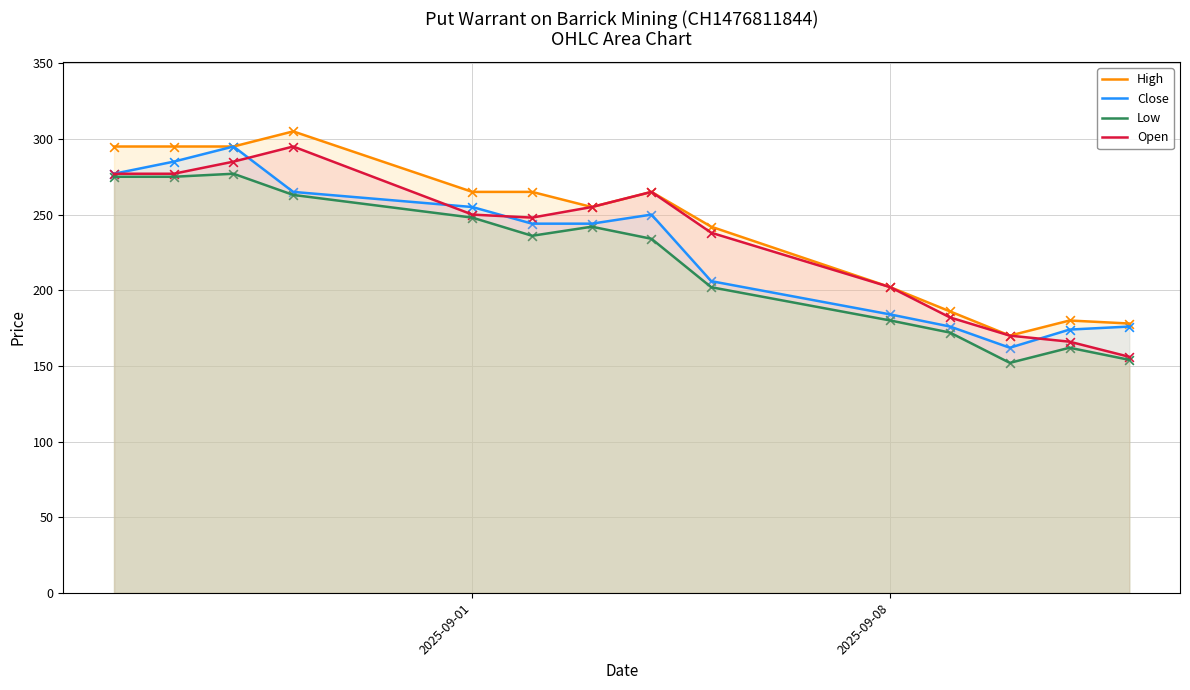

Which series reaches the minimum Y coordinate?

Low